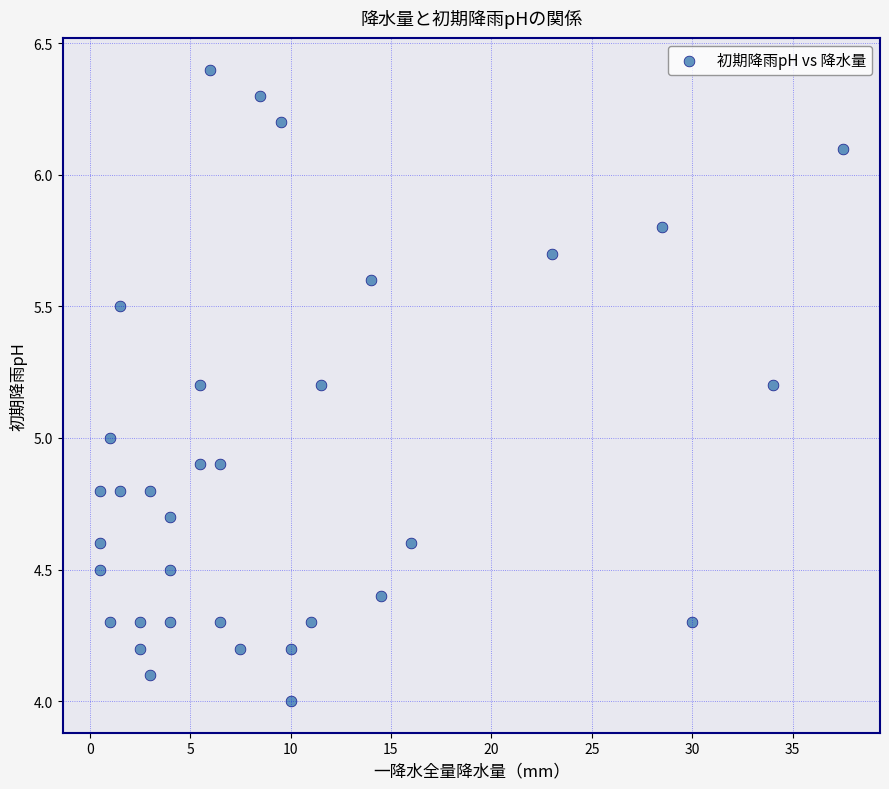

What is the range of Y values (max minus min)?

2.4